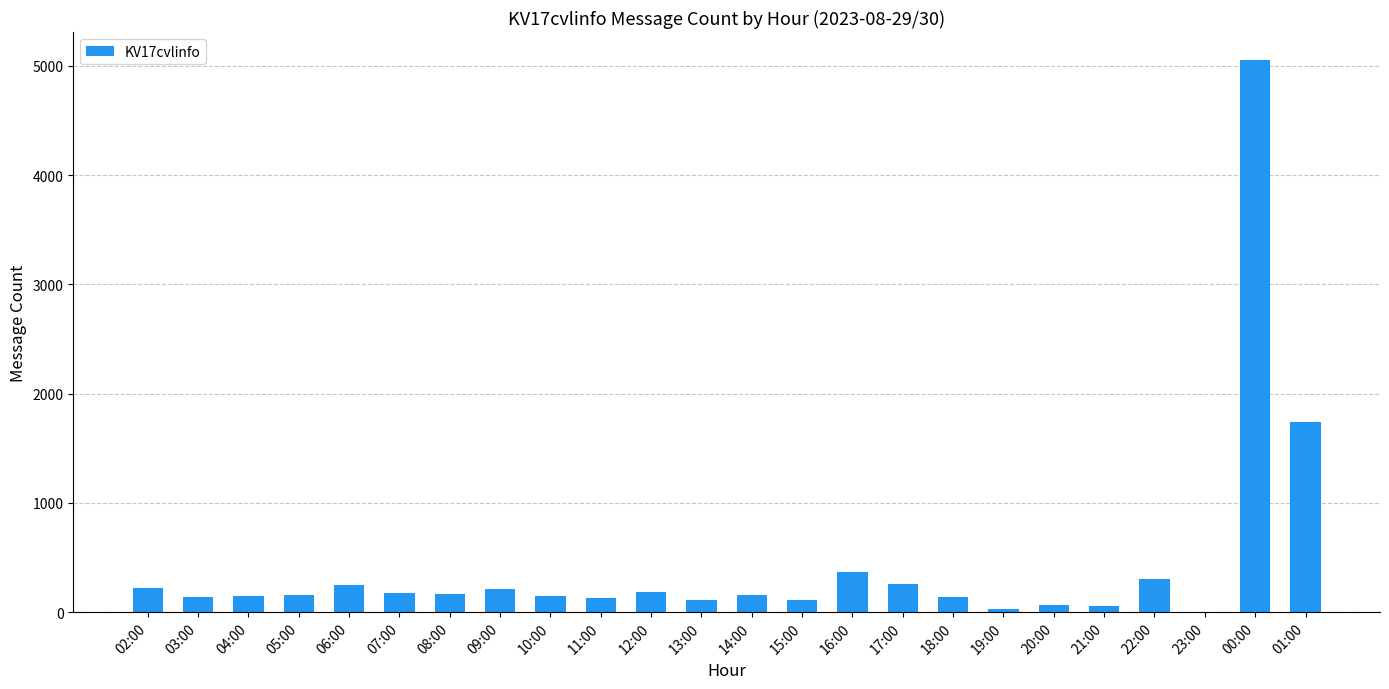

Between 22:00 and 14:00, which is larger?

22:00